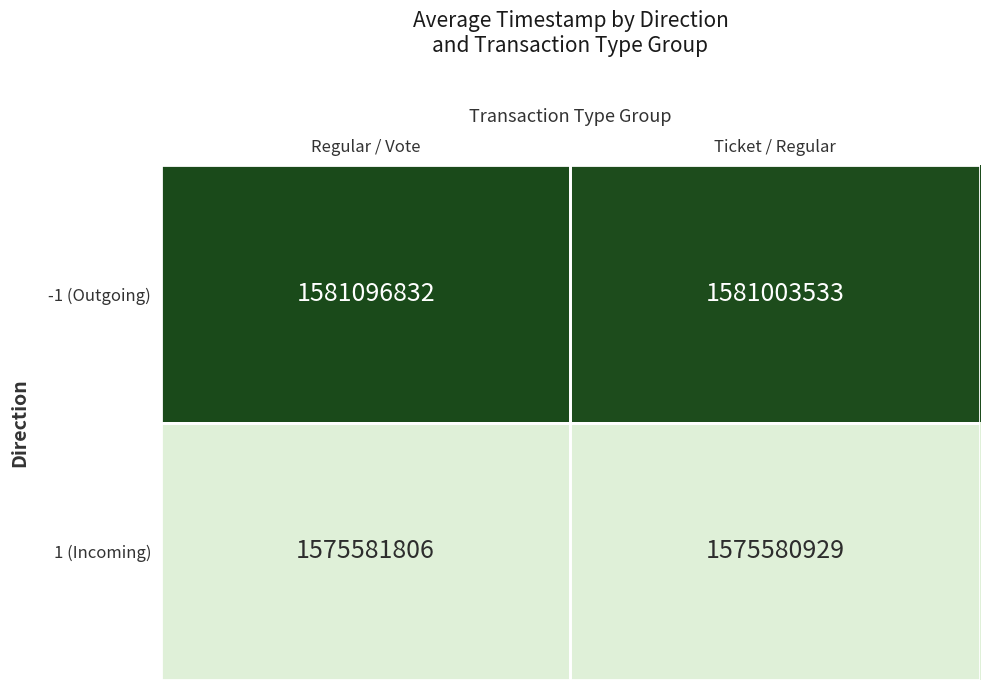

The value of -1 (Outgoing) at Ticket / Regular is 1581003533. True or false?

True